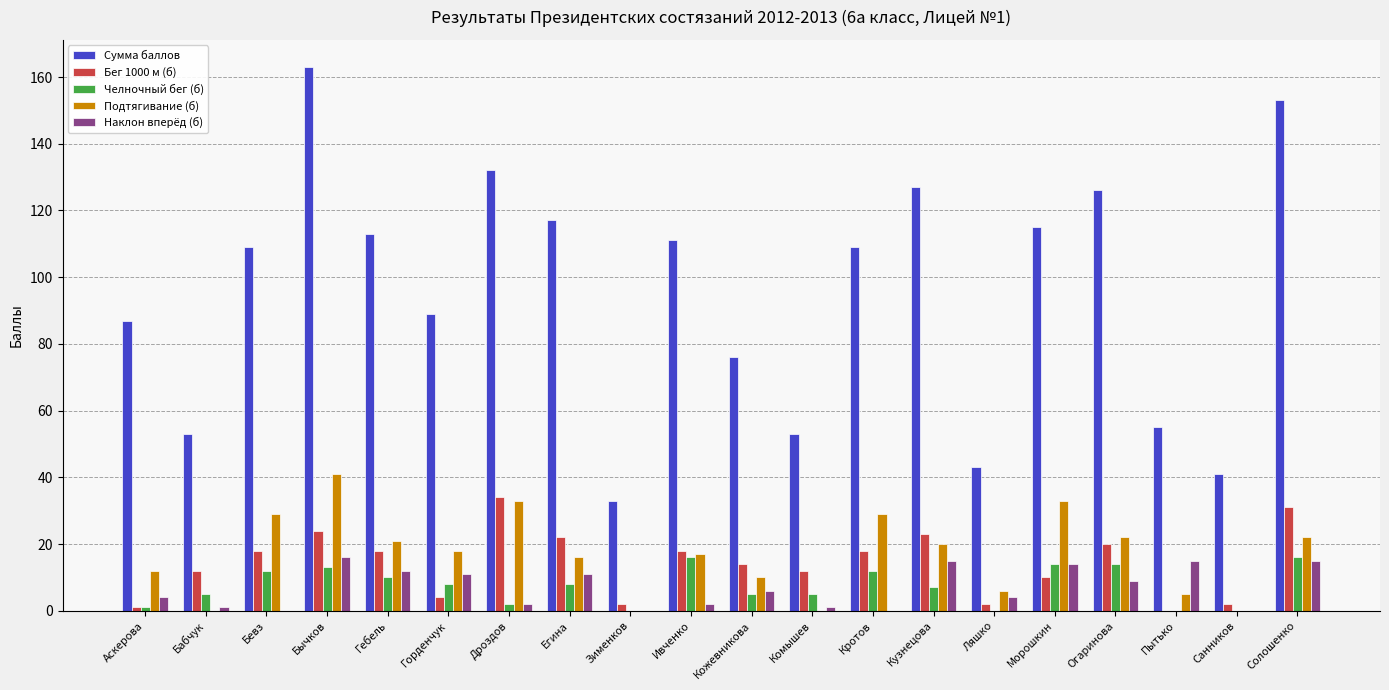

Which series has the largest range (max minus min)?

Сумма баллов